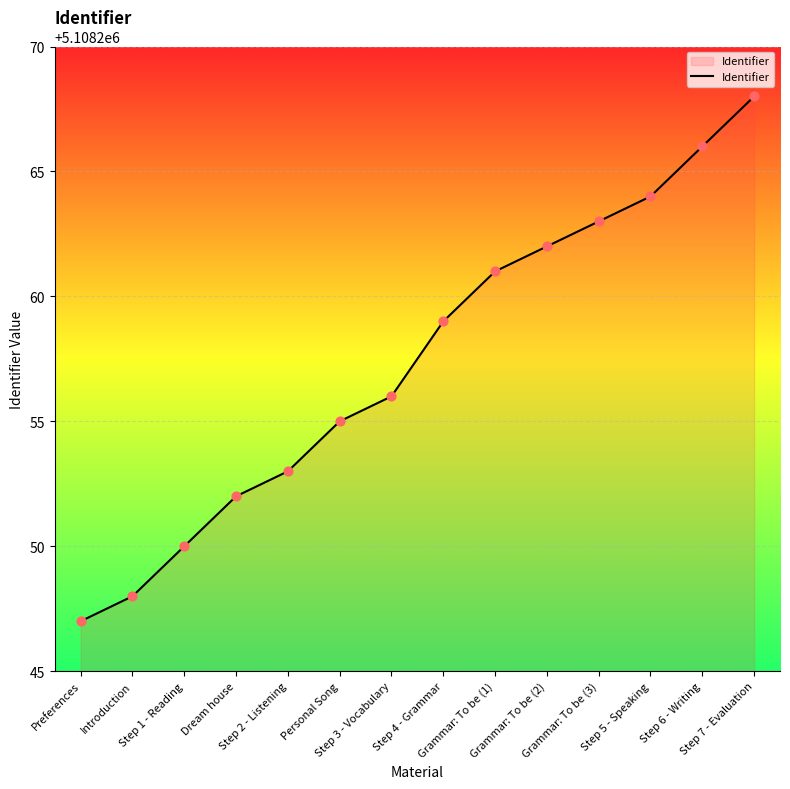

What is the change in value from Introduction to Step 4 - Grammar?

+11